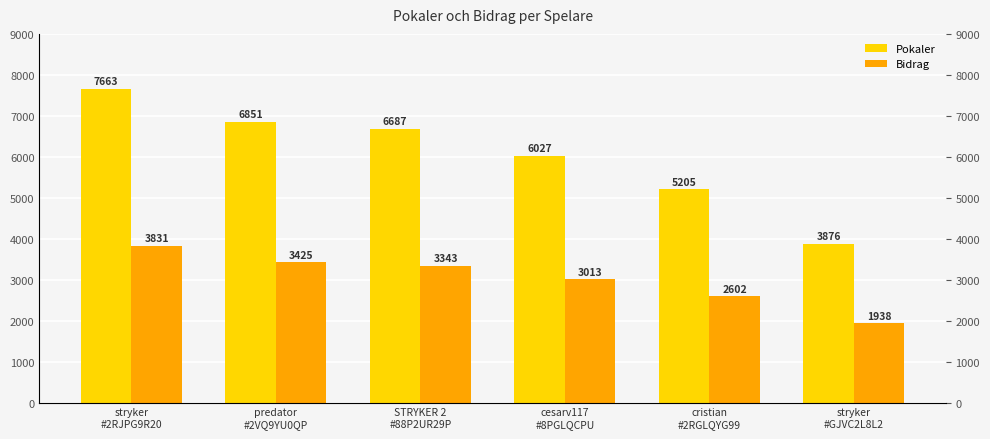

True or false: Pokaler has a value of 6687 at STRYKER 2
#88P2UR29P.

True